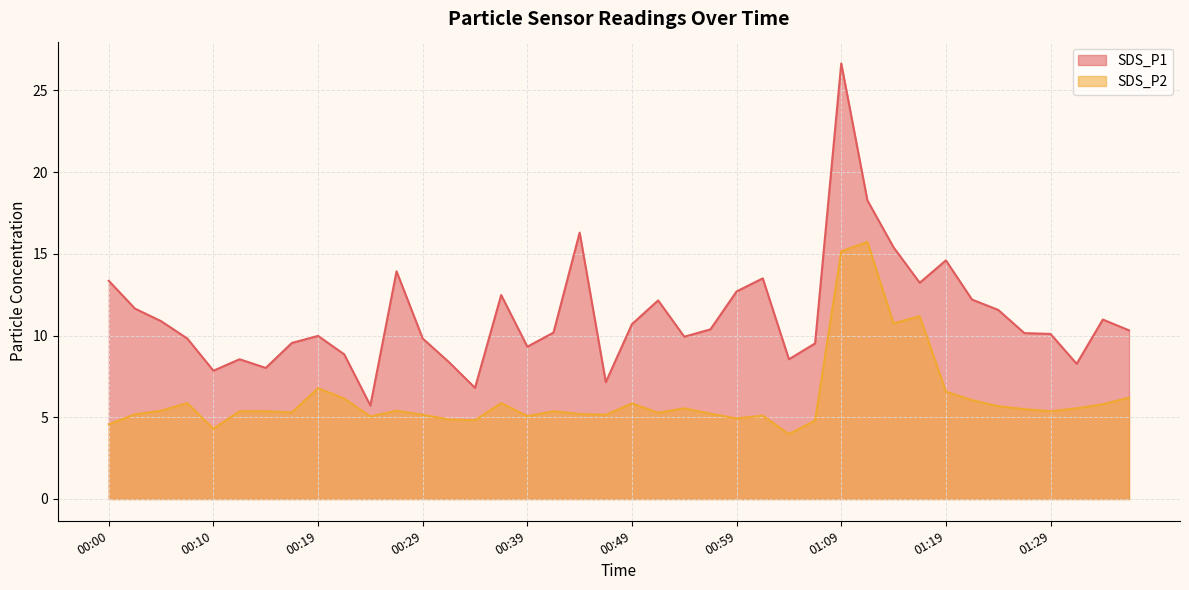

List the series in order of their overall mean, lowest first.

SDS_P2, SDS_P1